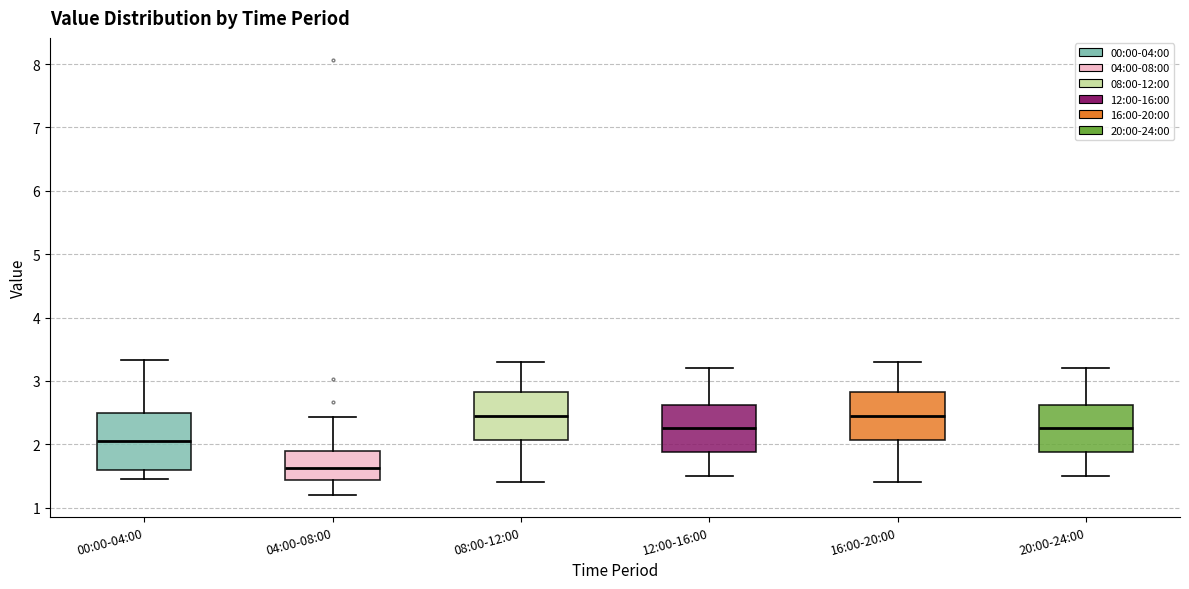

Which box is the tallest, from its lower edge to its upper edge?

00:00-04:00